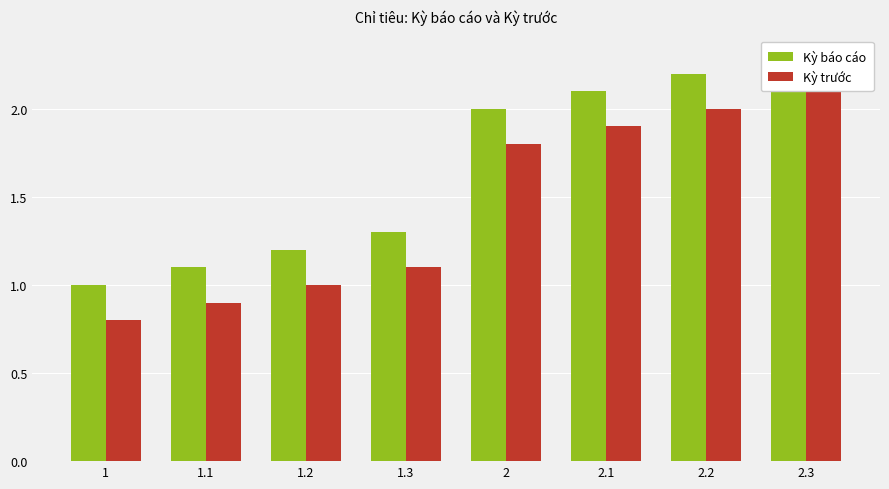

What is the average value of the Kỳ trước series?

1.4